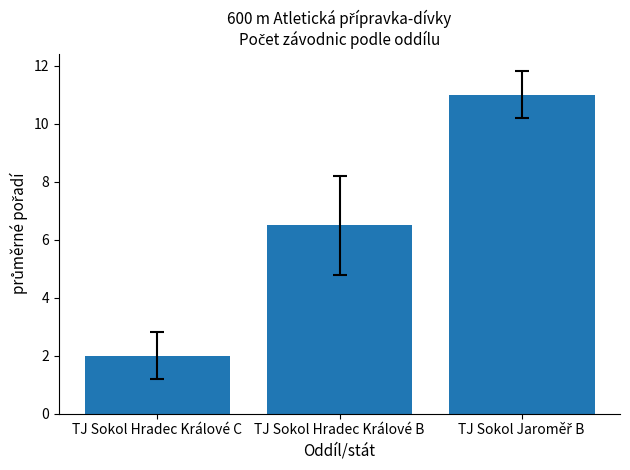

Reading right to left, transcribe all the data shown in this chart.

11.0	6.5	2.0